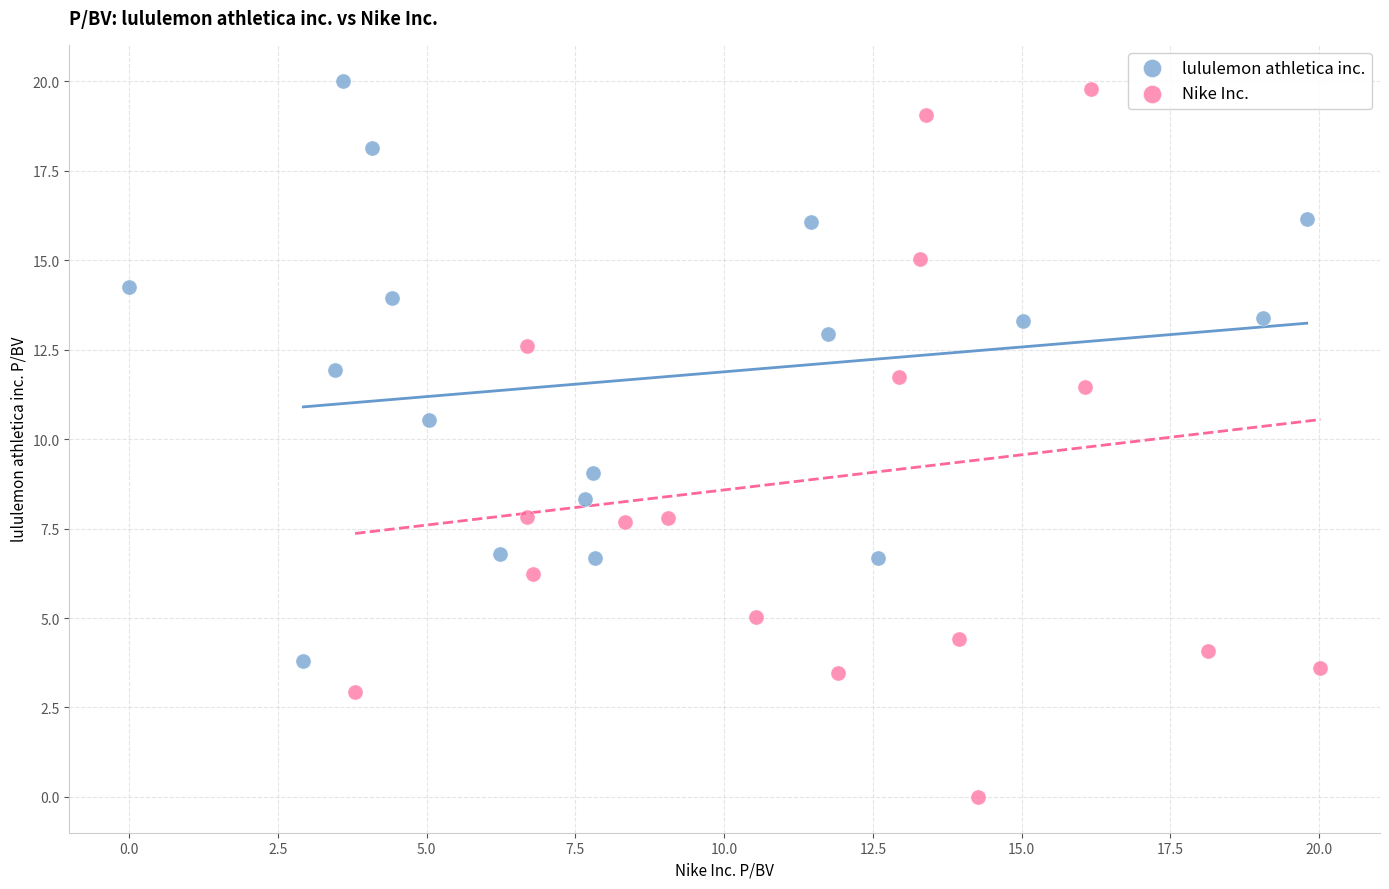

Which series reaches the minimum Y coordinate?

Nike Inc.